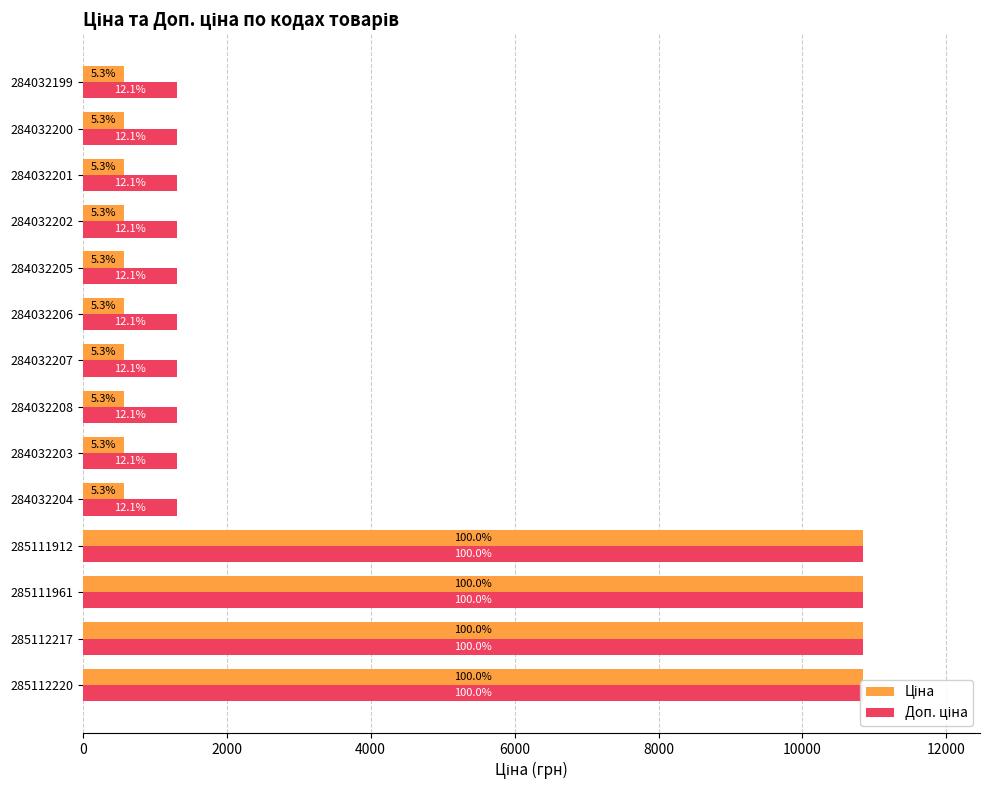

True or false: Доп. ціна has a value of 10840.1 at 285112217.

True